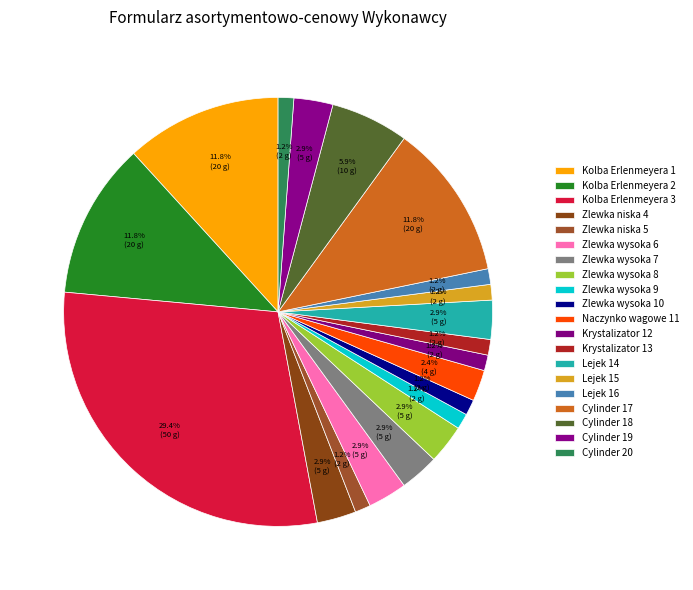

What percentage is the Zlewka wysoka 9 slice, to the nearest percent?

1%